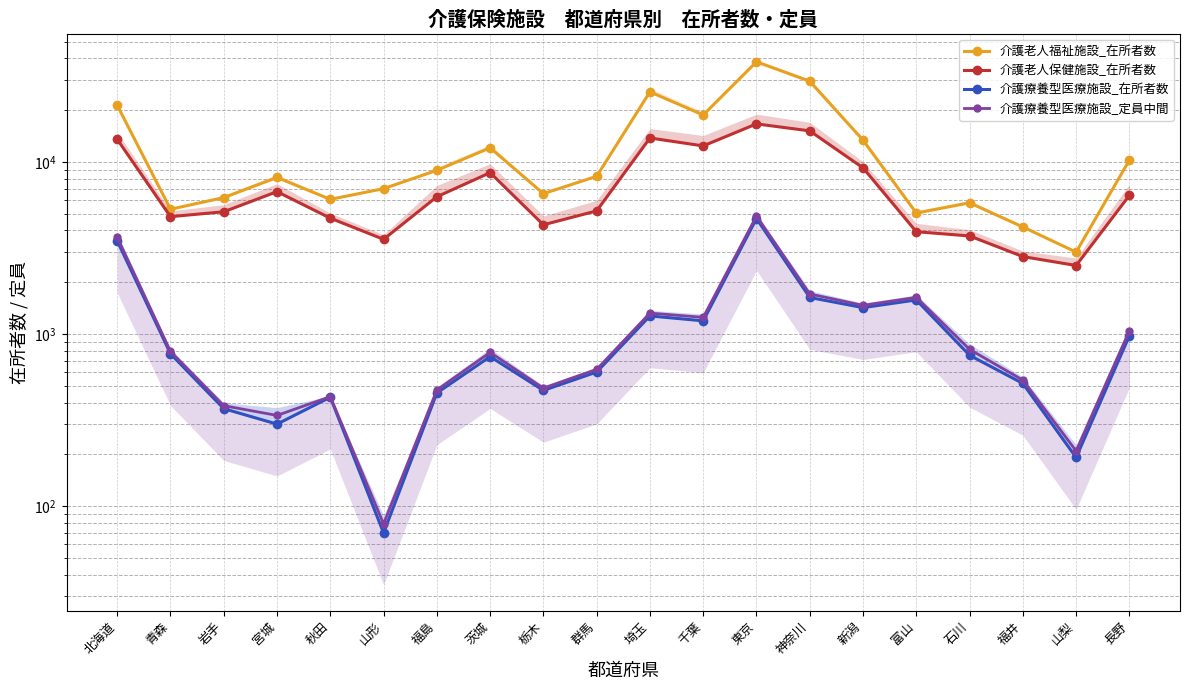

What is the label of the 8th point from the right?

東京